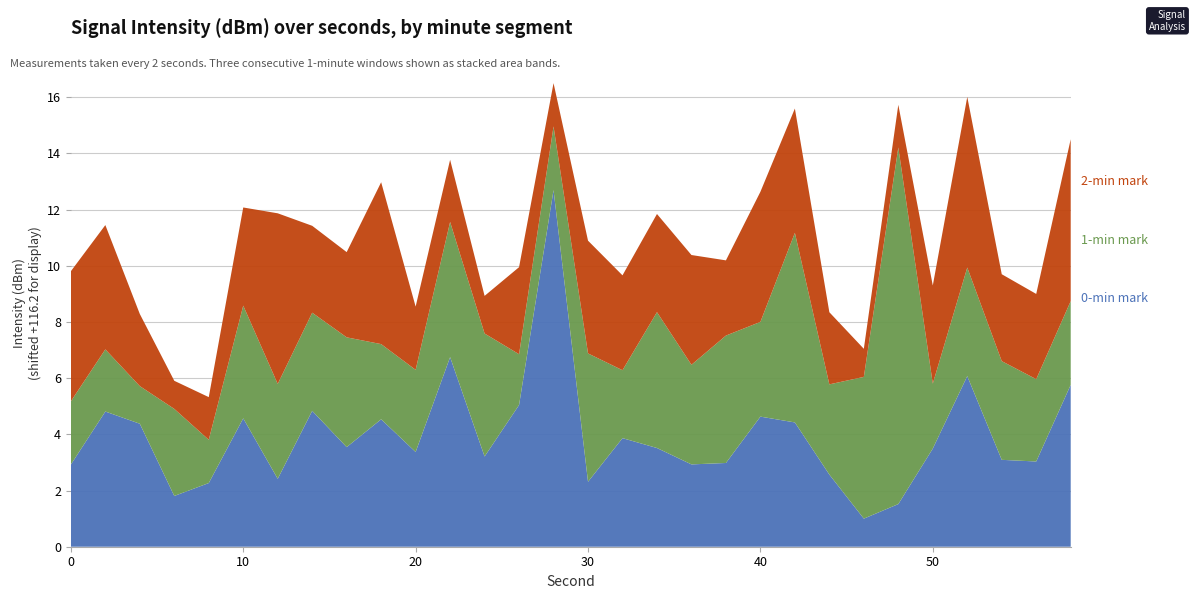

Reading left to right, transcribe all the data shown in this chart.

0-min mark: 0=-113.2	2=-111.3	4=-111.8	6=-114.4	8=-113.9	10=-111.6	12=-113.7	14=-111.3	16=-112.6	18=-111.6	20=-112.8	22=-109.4	24=-112.9	26=-111.1	28=-103.5	30=-113.8	32=-112.3	34=-112.6	36=-113.2	38=-113.2	40=-111.5	42=-111.7	44=-113.6	46=-115.2	48=-114.6	50=-112.7	52=-110.1	54=-113.1	56=-113.1	58=-110.4
1-min mark: 0=-113.9	2=-113.9	4=-114.8	6=-113.1	8=-114.6	10=-112.1	12=-112.8	14=-112.7	16=-112.3	18=-113.5	20=-113.2	22=-111.3	24=-111.8	26=-114.4	28=-113.9	30=-111.6	32=-113.7	34=-111.3	36=-112.6	38=-111.6	40=-112.8	42=-109.4	44=-112.9	46=-111.1	48=-103.5	50=-113.8	52=-112.3	54=-112.6	56=-113.2	58=-113.2
2-min mark: 0=-111.5	2=-111.7	4=-113.6	6=-115.2	8=-114.6	10=-112.7	12=-110.1	14=-113.1	16=-113.1	18=-110.4	20=-113.9	22=-113.9	24=-114.8	26=-113.1	28=-114.6	30=-112.1	32=-112.8	34=-112.7	36=-112.3	38=-113.5	40=-111.5	42=-111.7	44=-113.6	46=-115.2	48=-114.6	50=-112.7	52=-110.1	54=-113.1	56=-113.1	58=-110.4